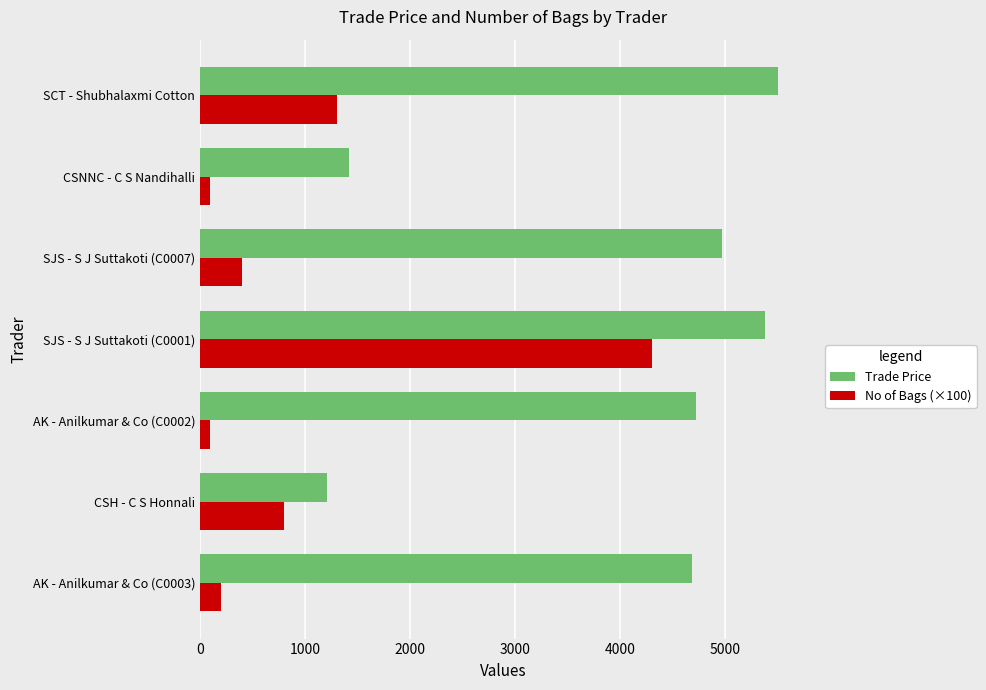

What is the total value across all series at SJS - S J Suttakoti (C0007)?

5369.9